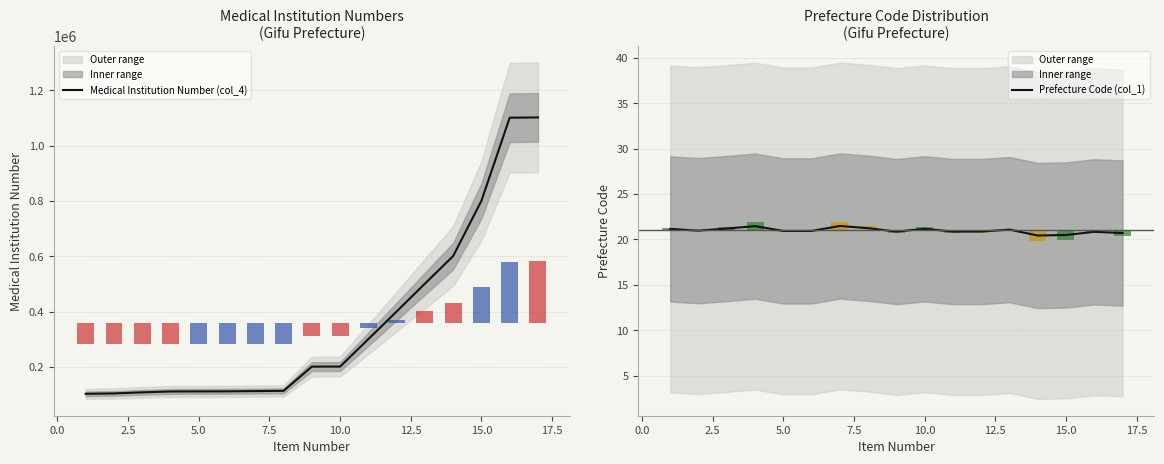

The Prefecture Code (col_1) series shows 21.2 at 10.0. True or false?

True